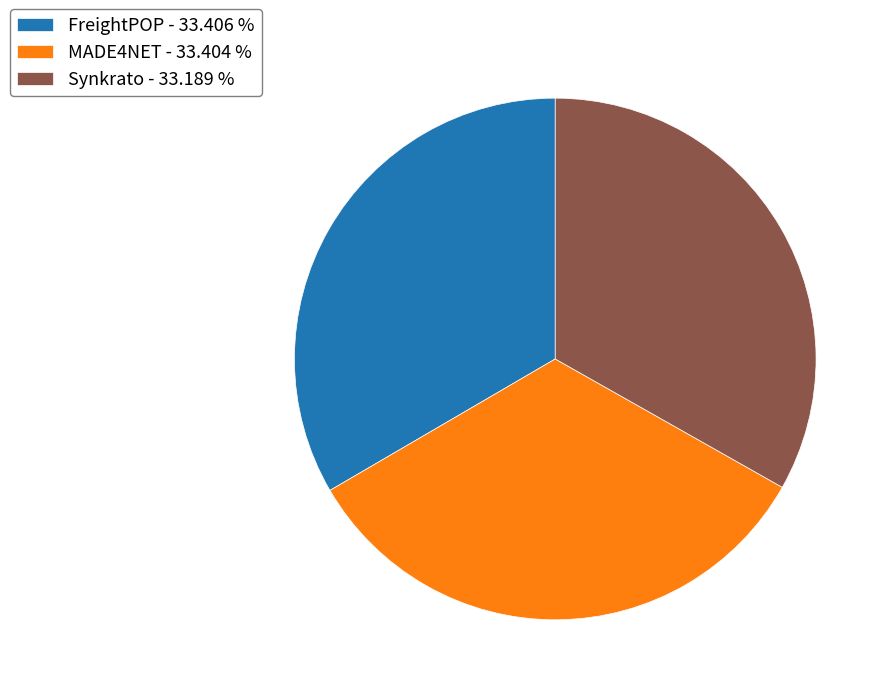

Do MADE4NET - 33.404 % and Synkrato - 33.189 % together represent more than half of the pie?

Yes